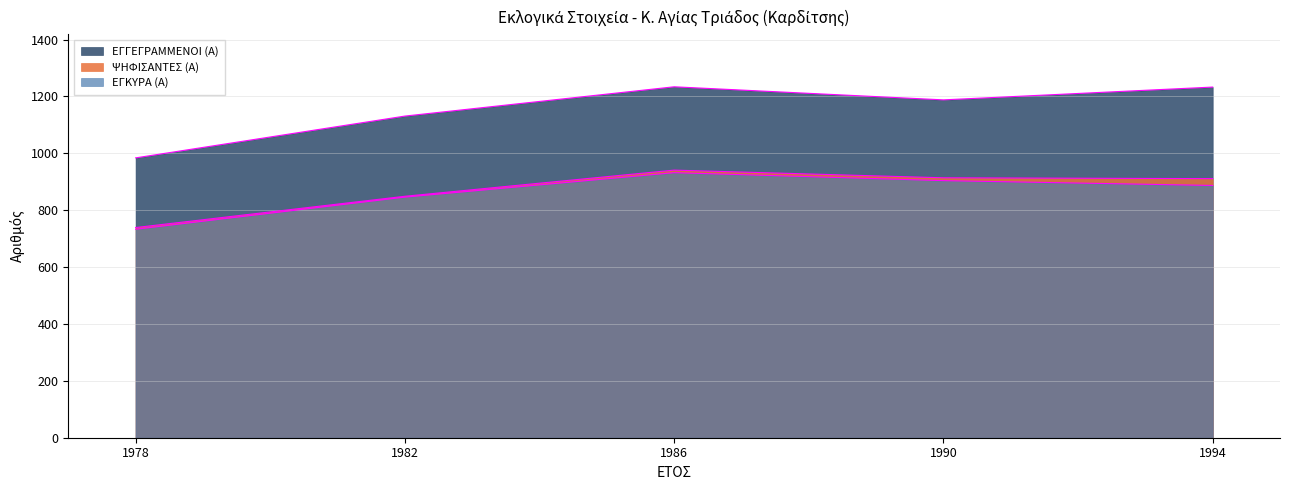

How many data points in ΕΓΚΥΡΑ (Α) are above 887?

2